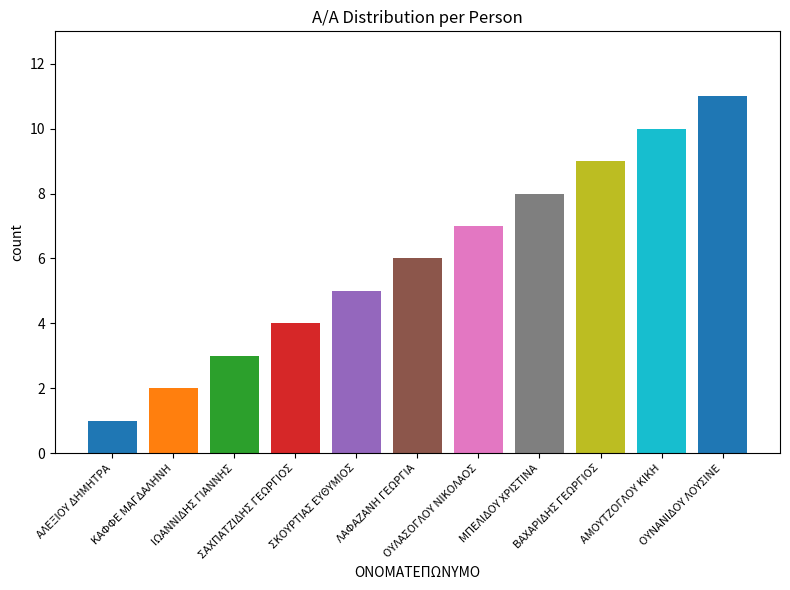

Read the value at ΛΑΦΑΖΑΝΗ ΓΕΩΡΓΙΑ, to the nearest 5.

5